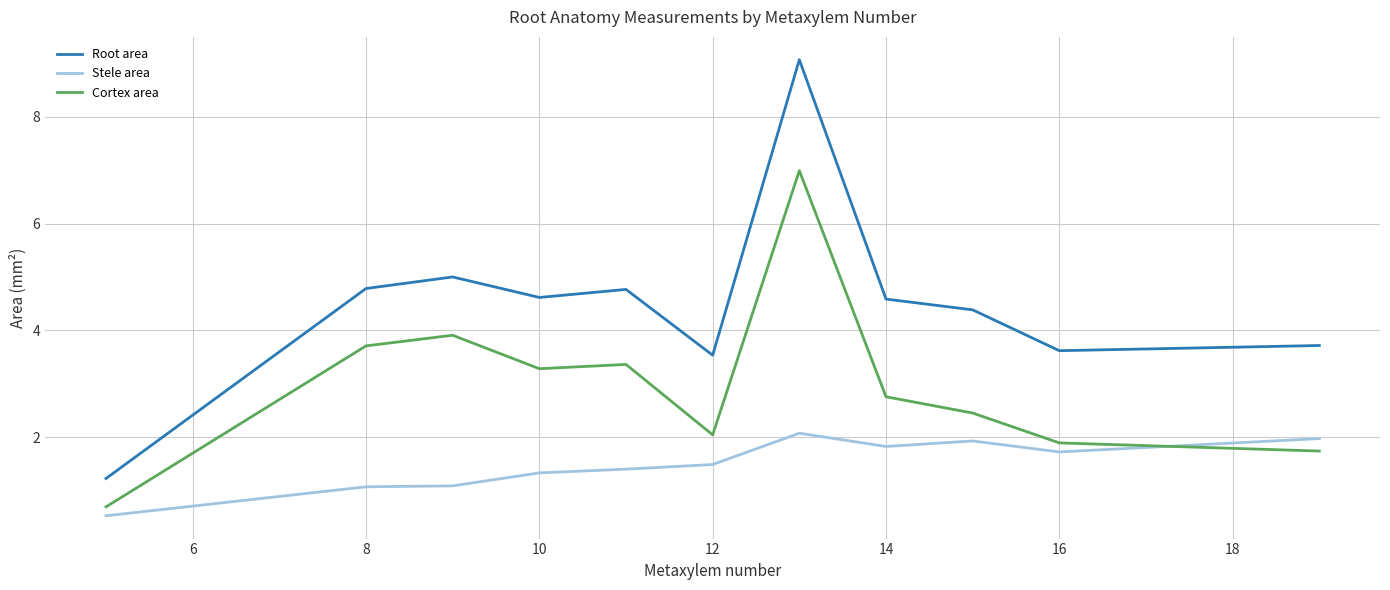

Which series has the largest range (max minus min)?

Root area